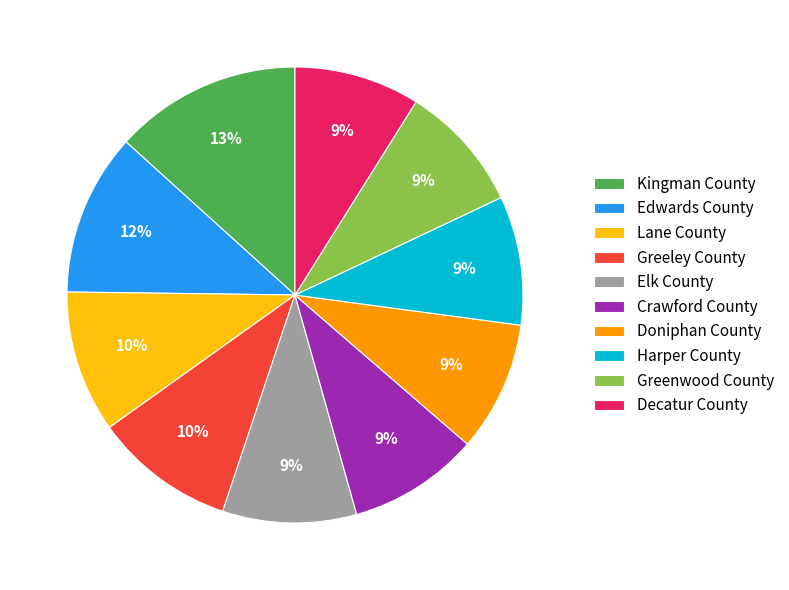

Is the sum of Lane County and Kingman County greater than half?

No